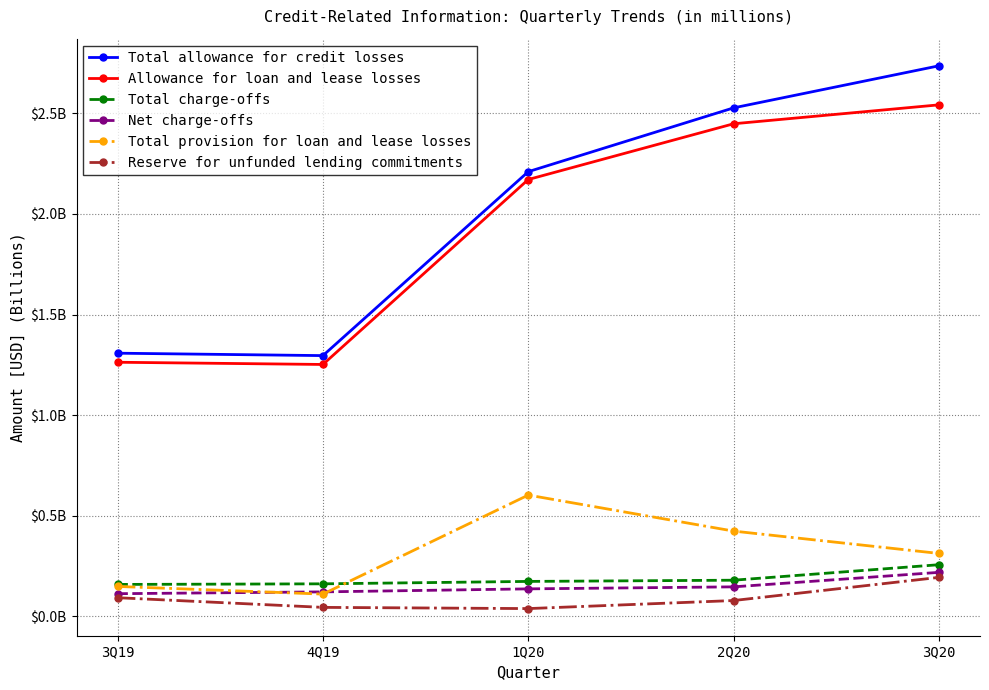

Is this an area chart (filled region under the line)?

No